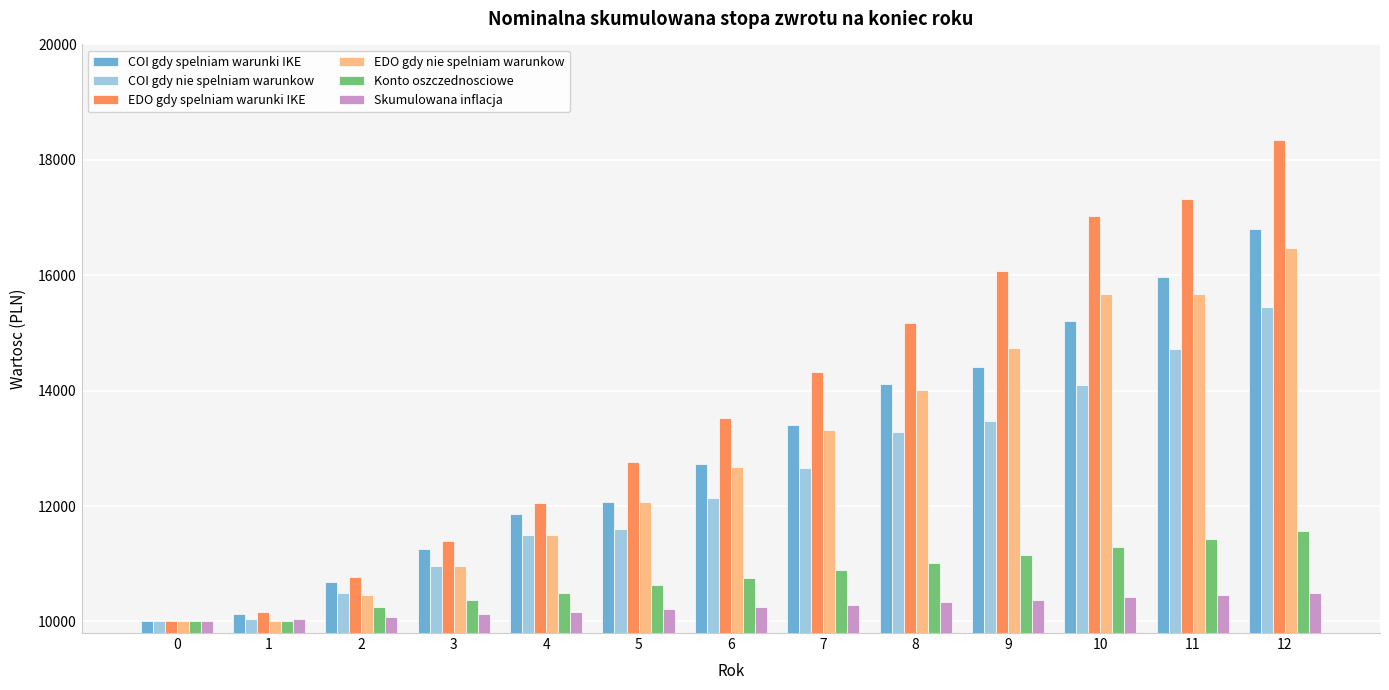

What is the difference between the COI gdy spelniam warunki IKE values at 8 and 6?

1371.7